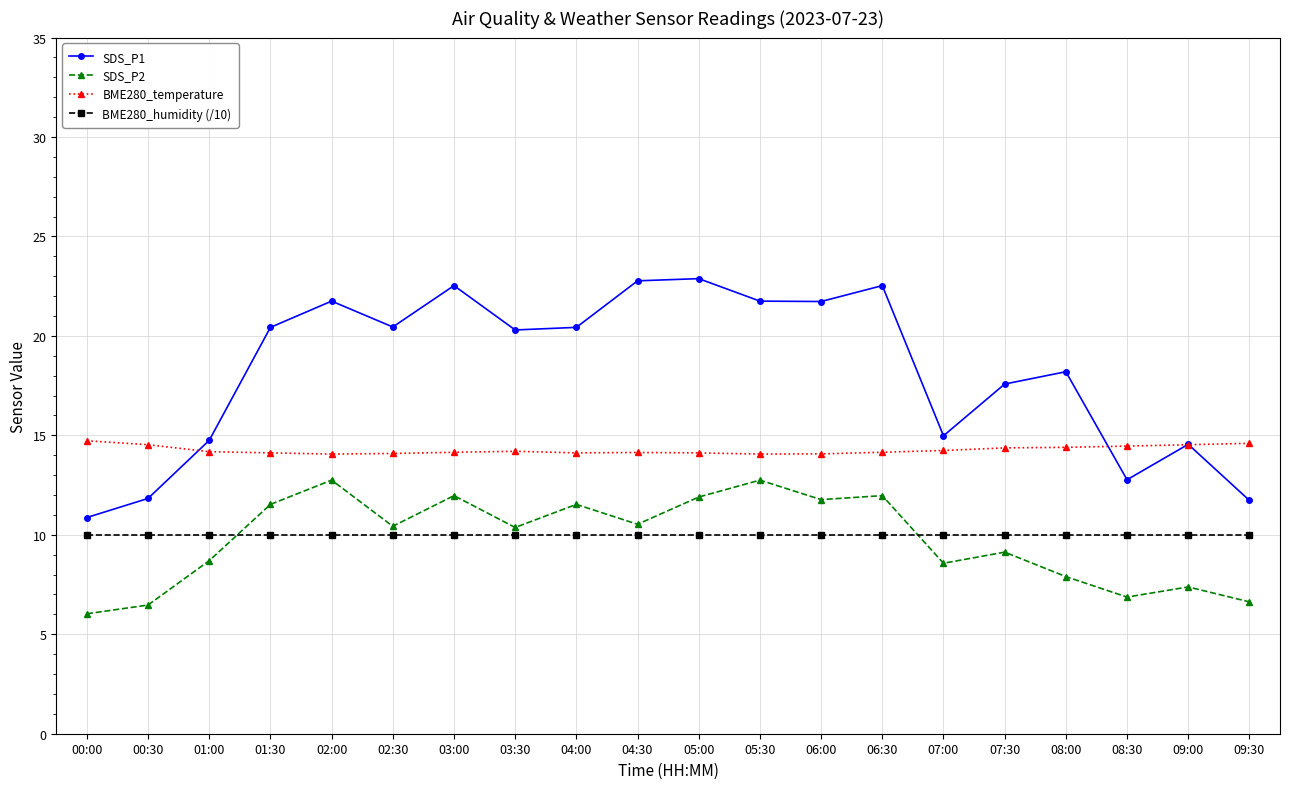

What is the average value of the SDS_P1 series?

18.2